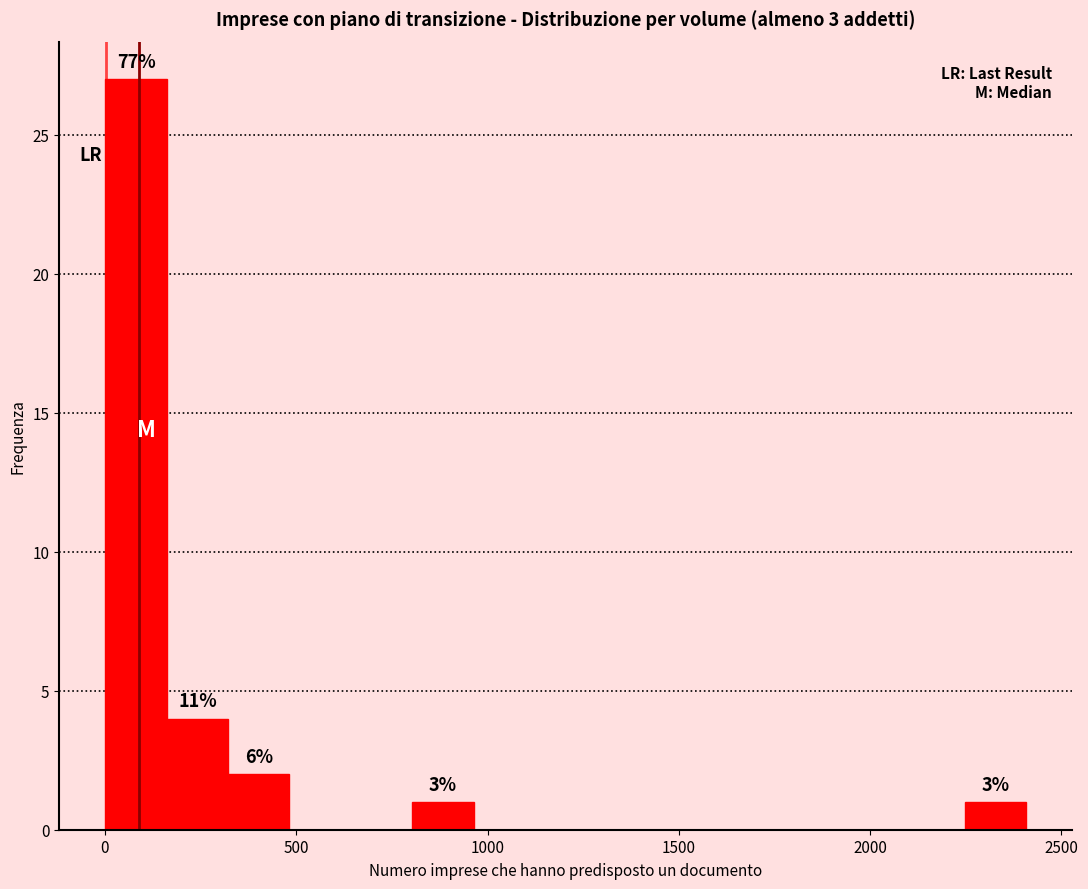

Read against the x-axis, roughly where is the centre of the tallest bar?

100